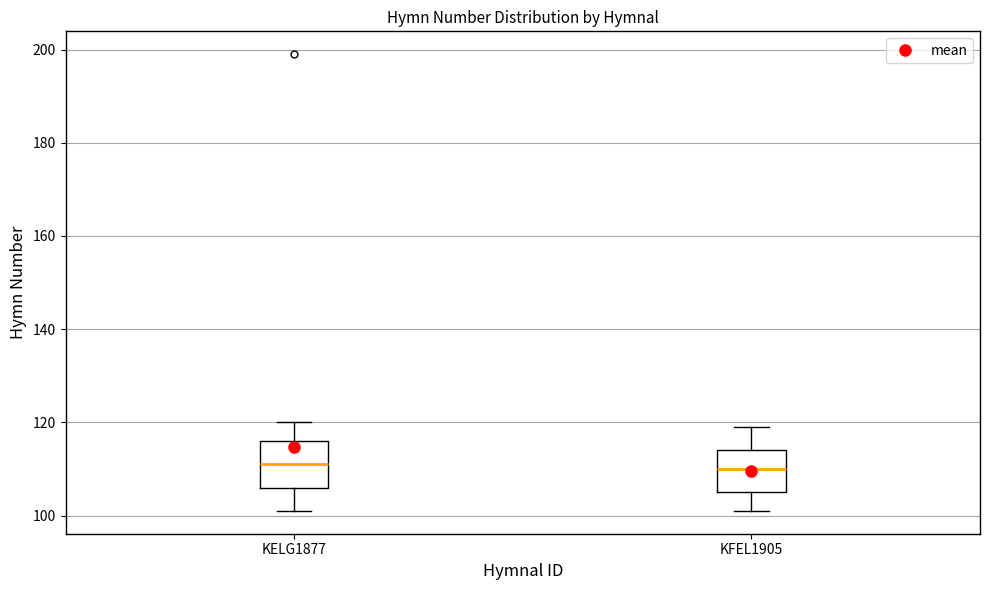

Reading left to right, transcribe this box plot: for each box, give where its median line is, the range the box spans, and where its two whiskers end, as read against the y-axis. The values are not printed on the chart, so give them approximately, as read against the axis.

KELG1877: median 112, box 106 to 116, whiskers 102 to 120
KFEL1905: median 110, box 106 to 114, whiskers 102 to 120